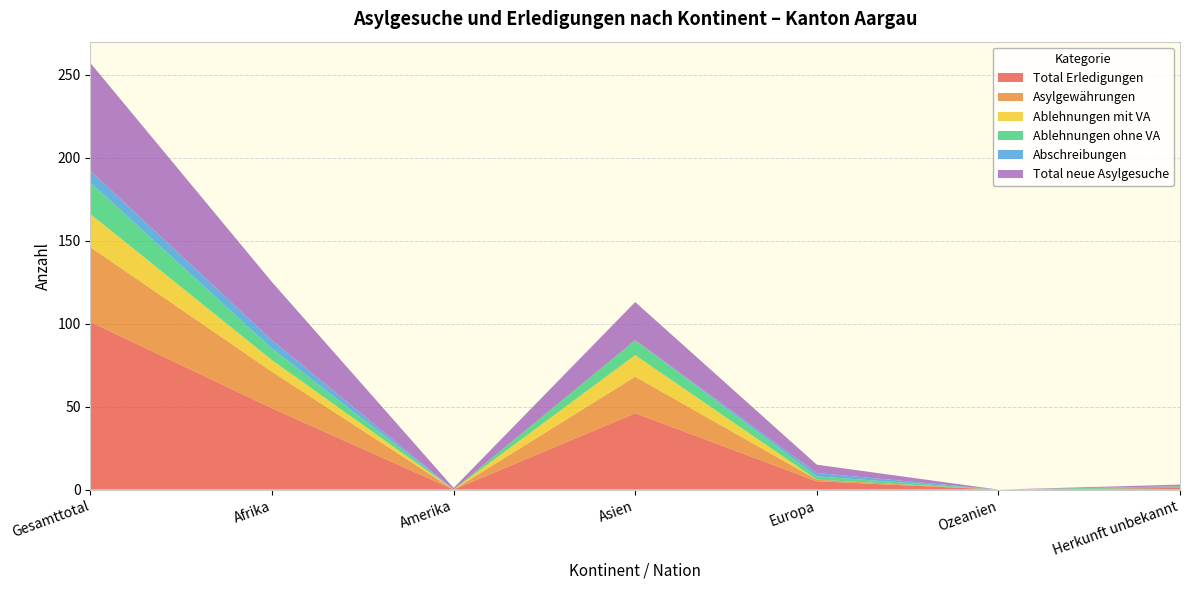

Reading left to right, transcribe all the data shown in this chart.

Total Erledigungen: 101	49	0	46	5	0	1
Asylgewährungen: 45	22	0	22	1	0	0
Ablehnungen mit VA: 20	7	0	13	0	0	0
Ablehnungen ohne VA: 19	7	0	9	2	0	1
Abschreibungen: 7	5	0	0	2	0	0
Total neue Asylgesuche: 65	35	1	23	5	0	1